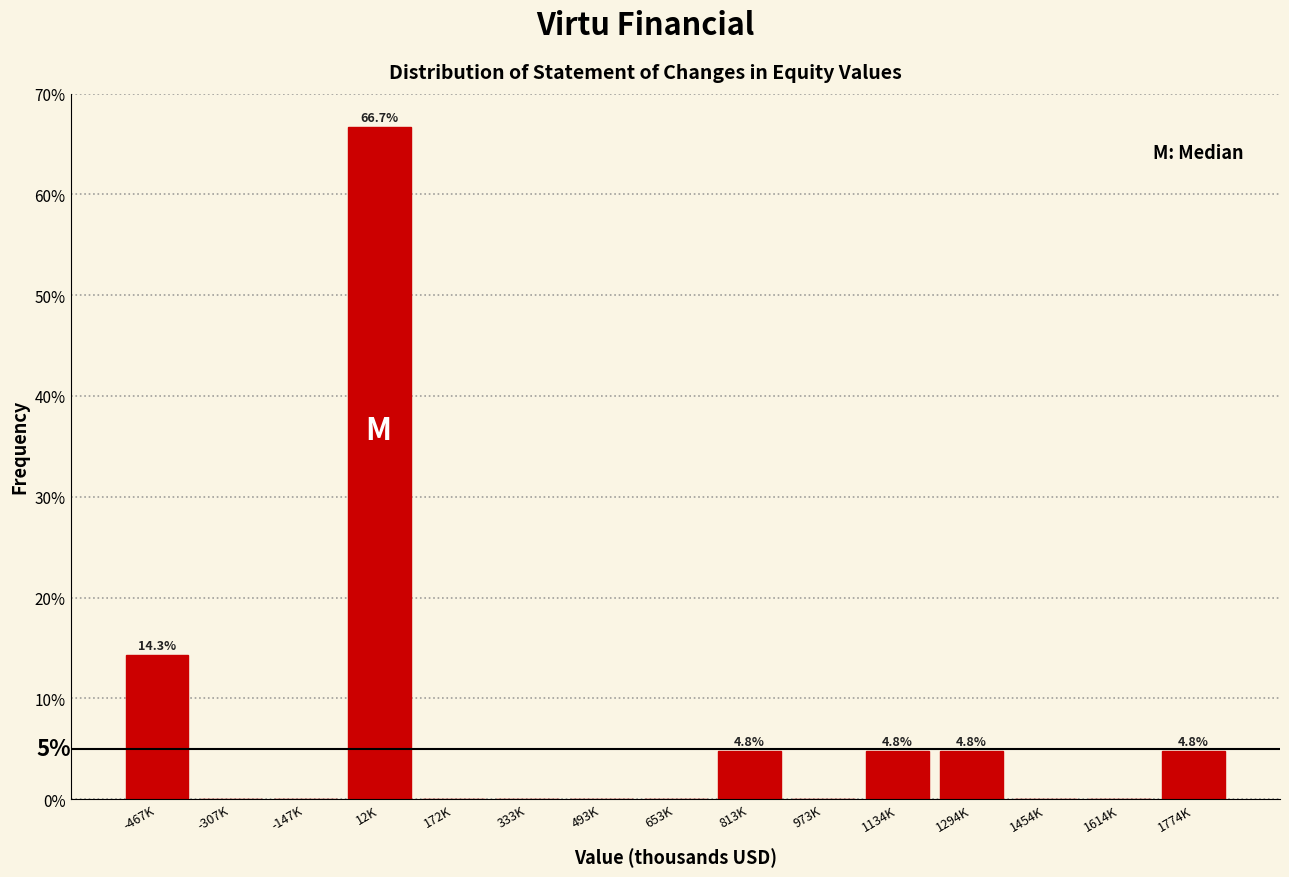

Reading left to right, transcribe all the data shown in this chart.

-467K=14.3	-307K=0.0	-147K=0.0	12K=66.7	172K=0.0	333K=0.0	493K=0.0	653K=0.0	813K=4.8	973K=0.0	1134K=4.8	1294K=4.8	1454K=0.0	1614K=0.0	1774K=4.8